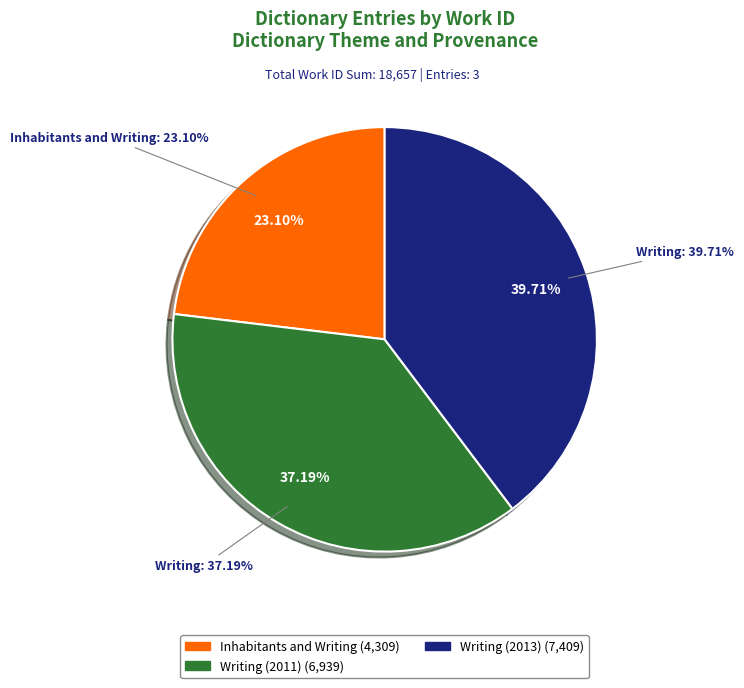

Is there a majority slice in this chart?

No